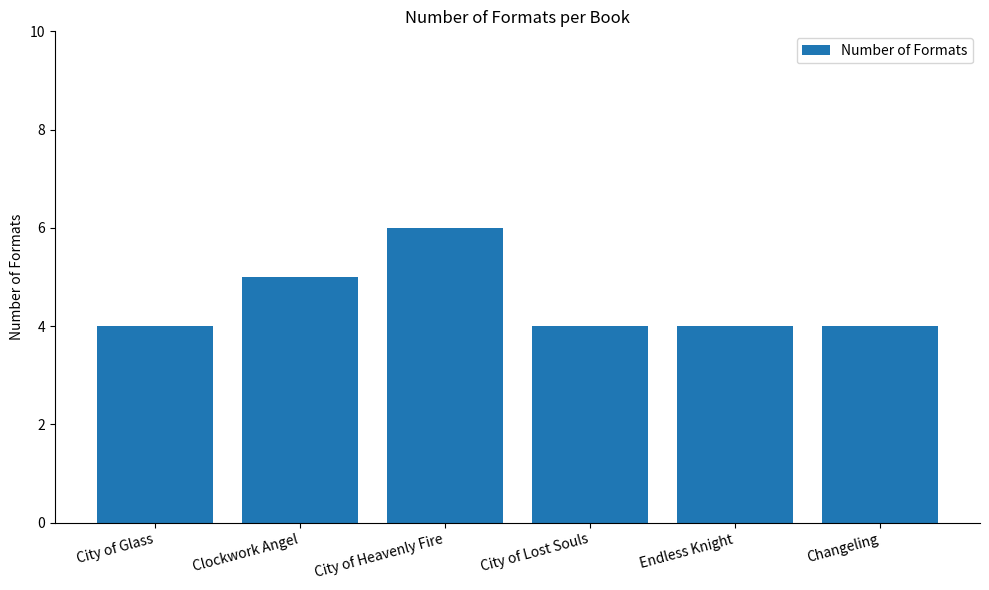

What is the sum of the values at City of Glass and City of Lost Souls?

8